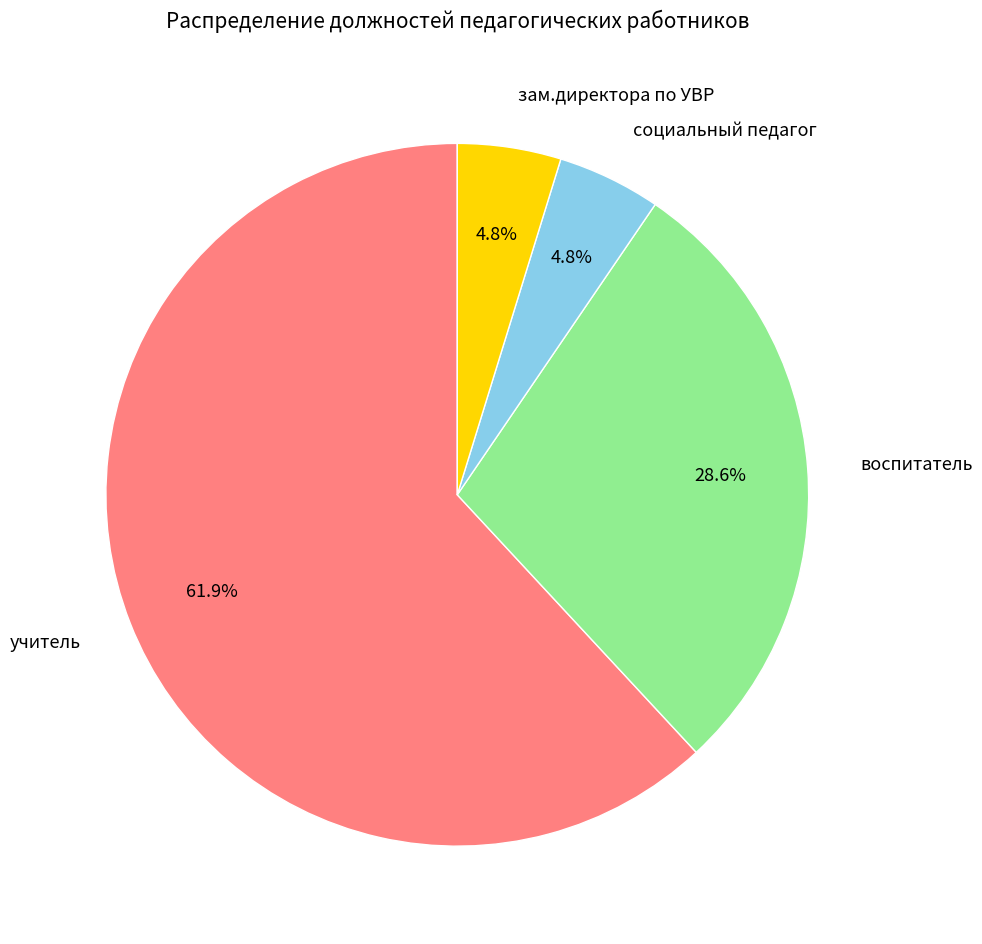

To the nearest percent, what percentage of the pie is социальный педагог?

5%